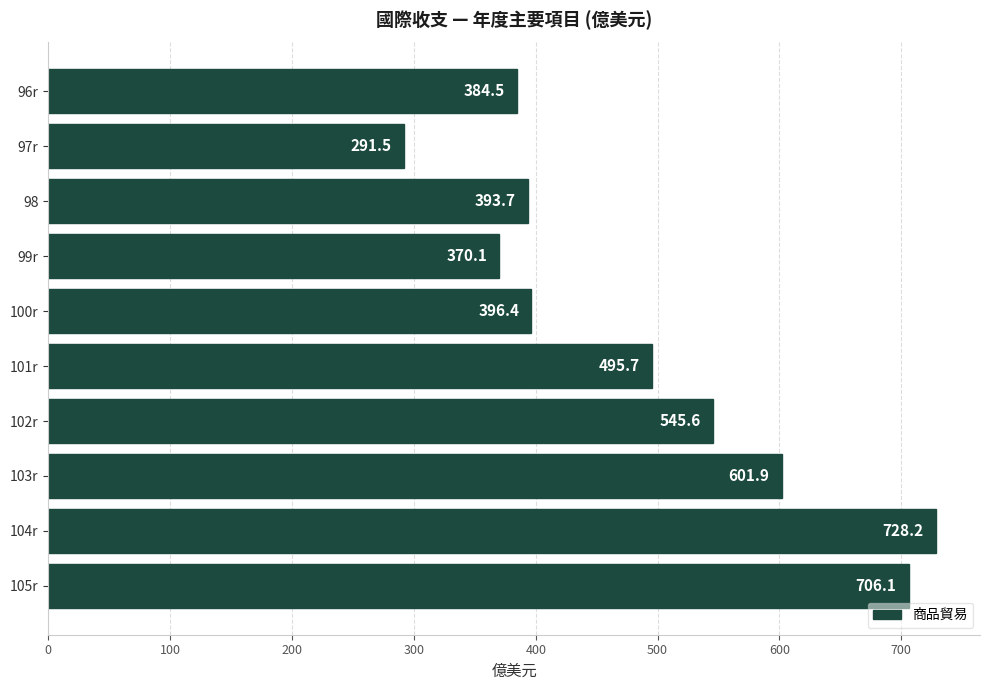

Rank the categories by value from lowest to highest.

97r, 99r, 96r, 98, 100r, 101r, 102r, 103r, 105r, 104r